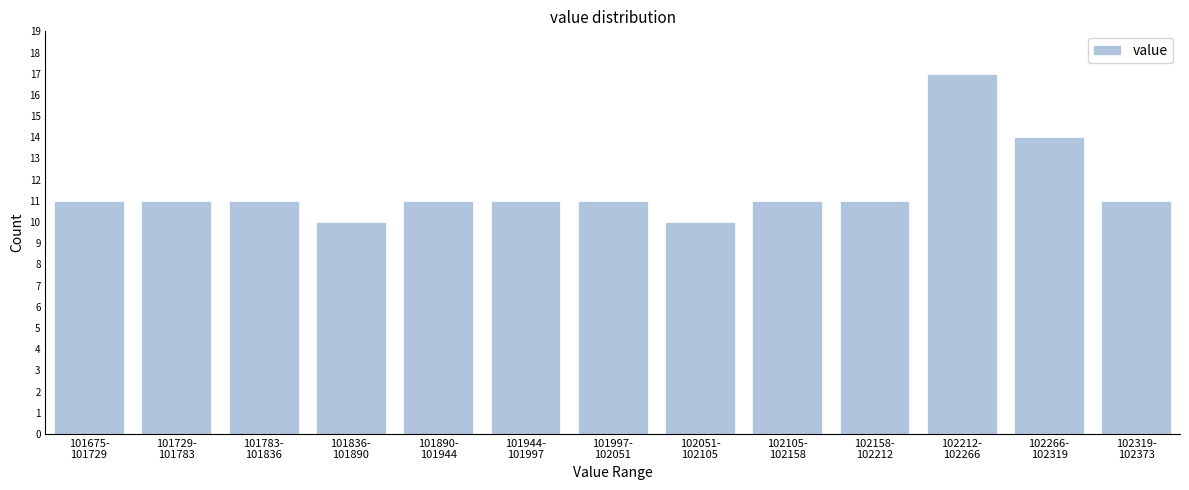

Reading right to left, extract all data points from this chart.

11	14	17	11	11	10	11	11	11	10	11	11	11